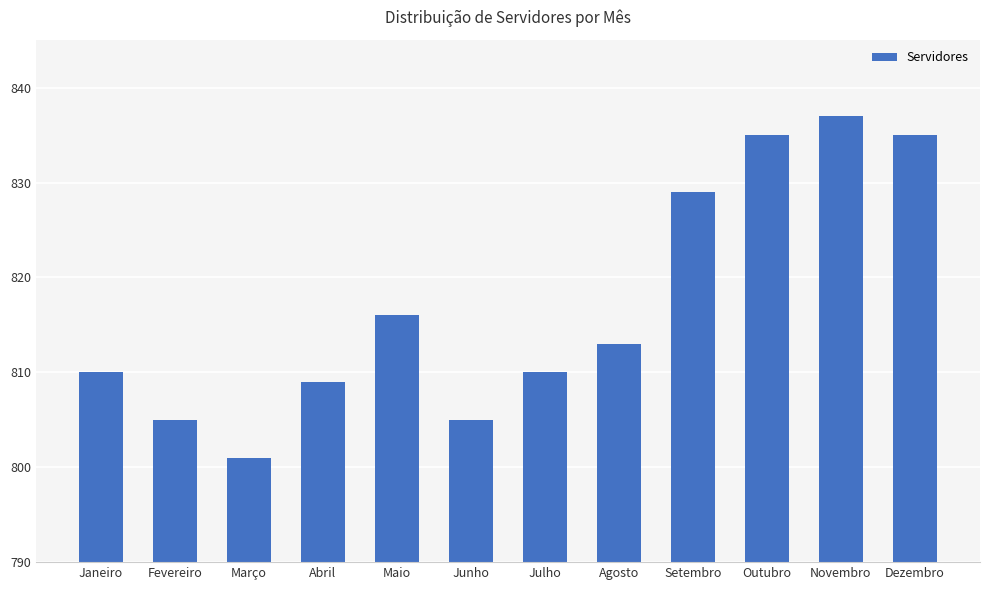

What is the label of the 8th bar from the right?

Maio